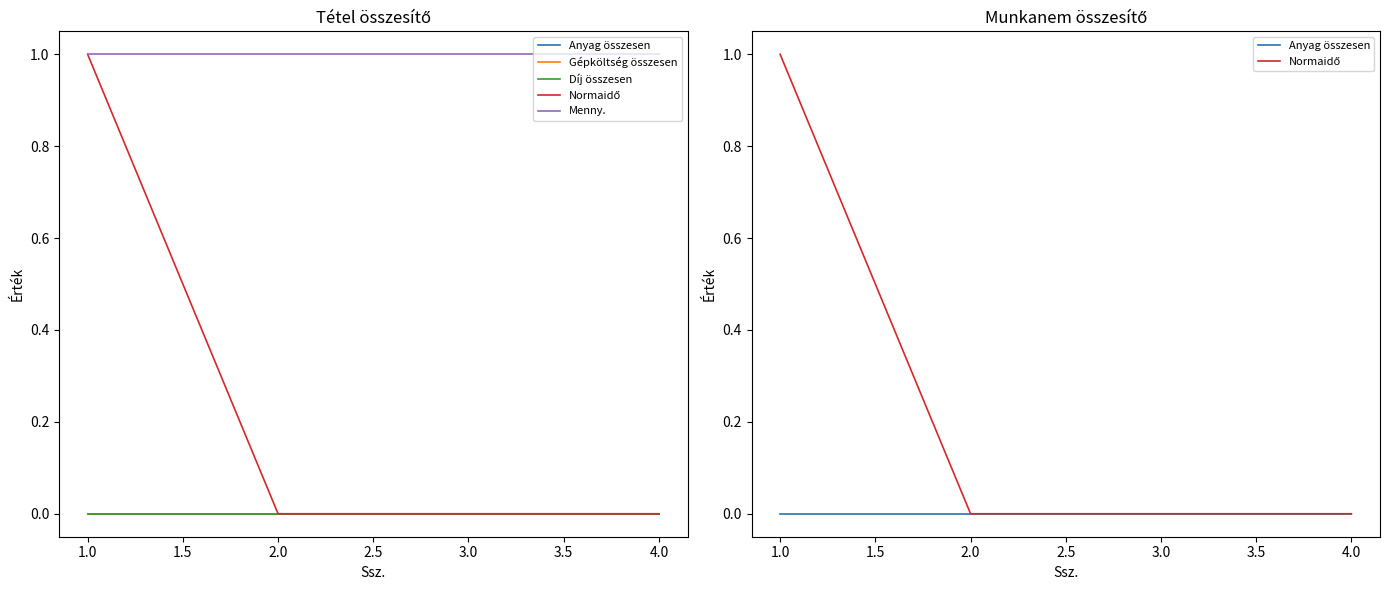

True or false: Menny. and Gépköltség összesen cross at least once.

False